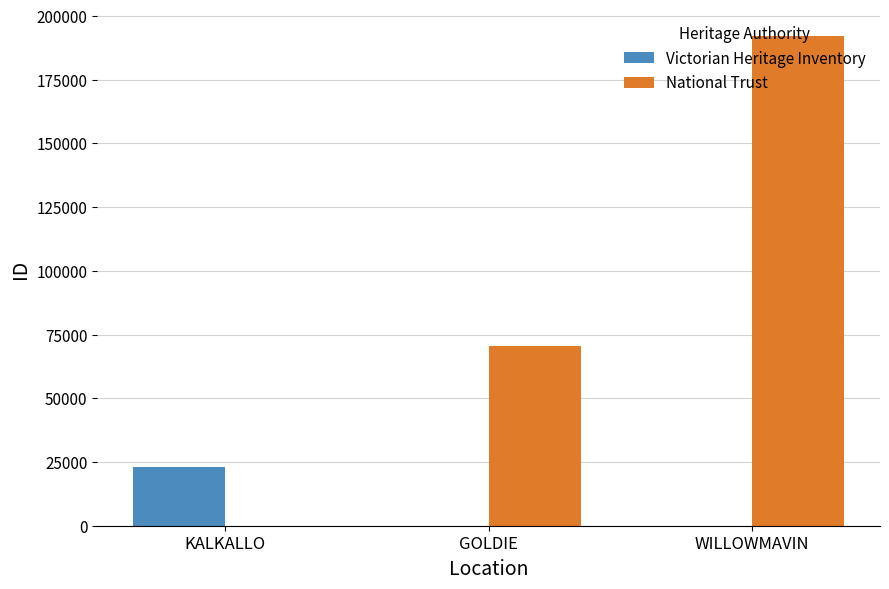

Which series has the largest range (max minus min)?

National Trust